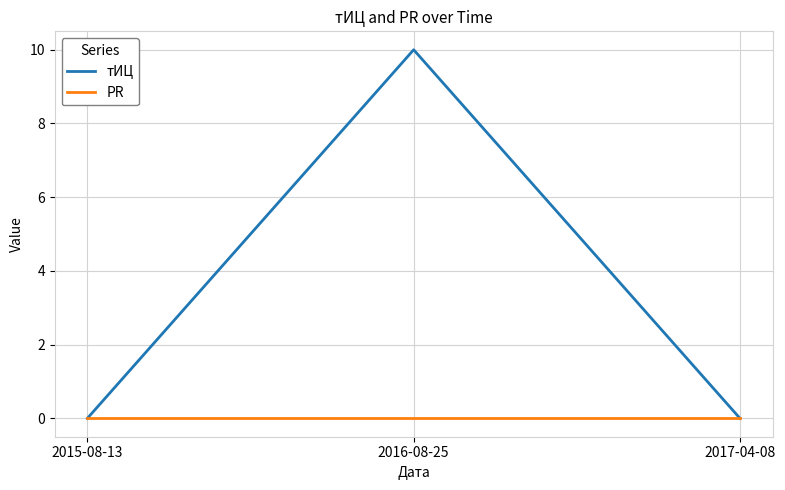

Rank the series by their maximum value, from lowest to highest.

PR, тИЦ